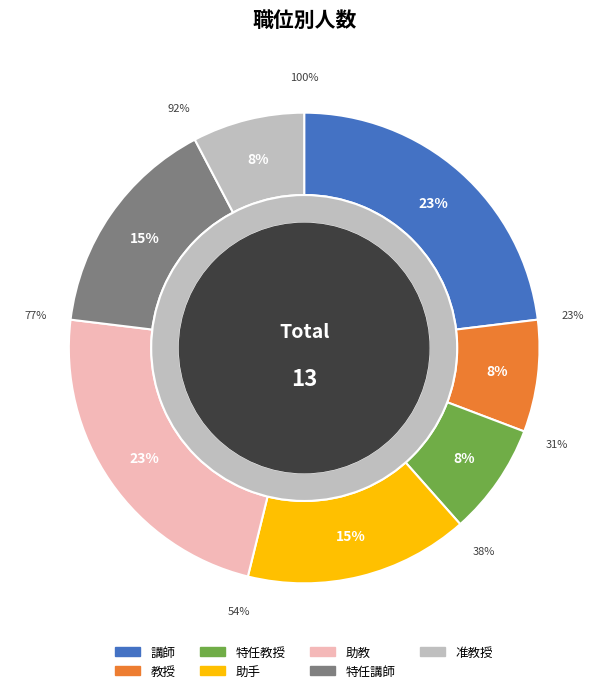

Count the number of slices in the pie.

7